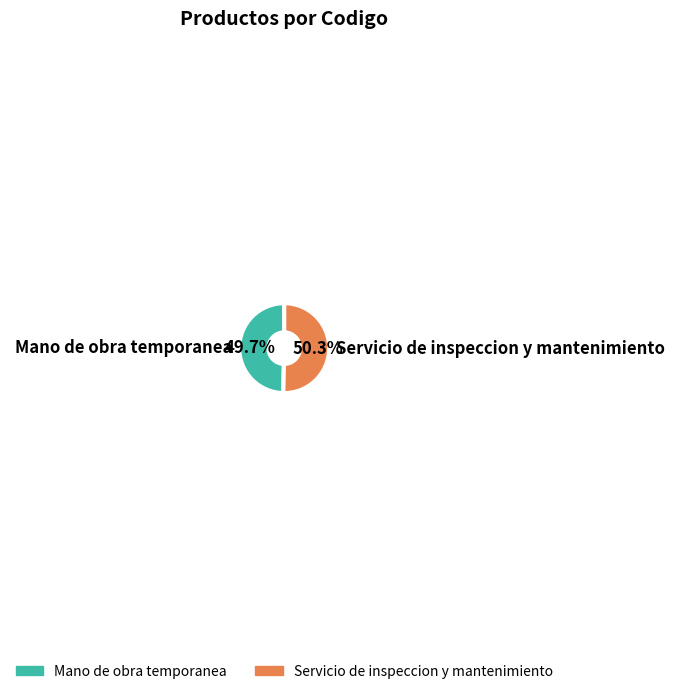

To the nearest percent, what is the difference between the largest and smallest slice percentages?

1%